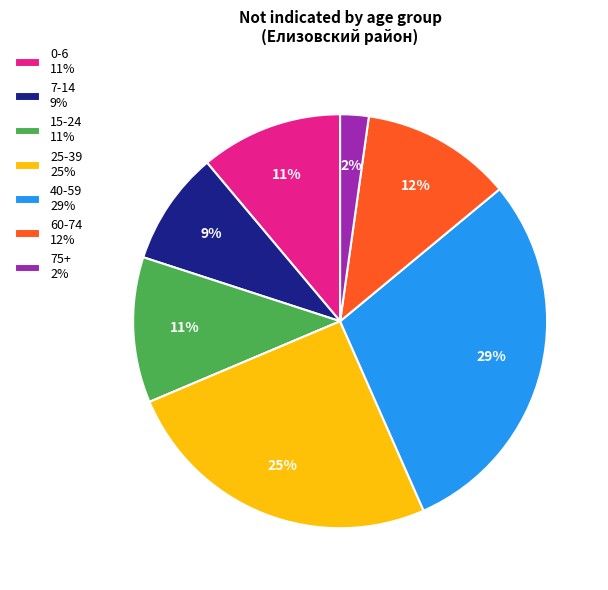

True or false: 15-24 11% accounts for 11% of the total.

True